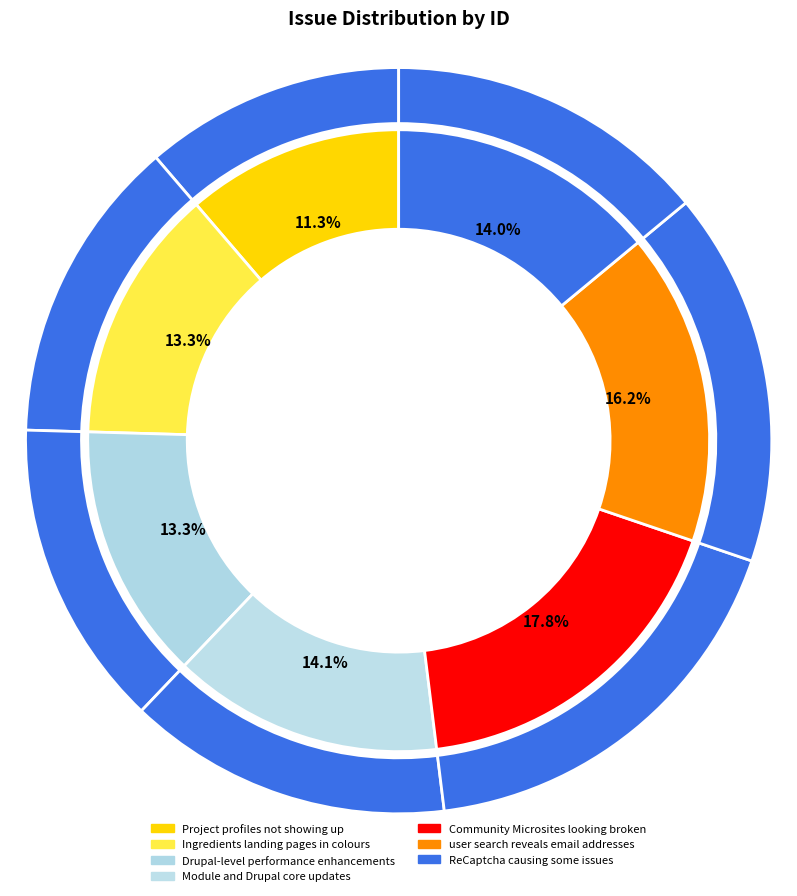

What percentage is the Ingredients landing pages in colours slice, to the nearest percent?

13%